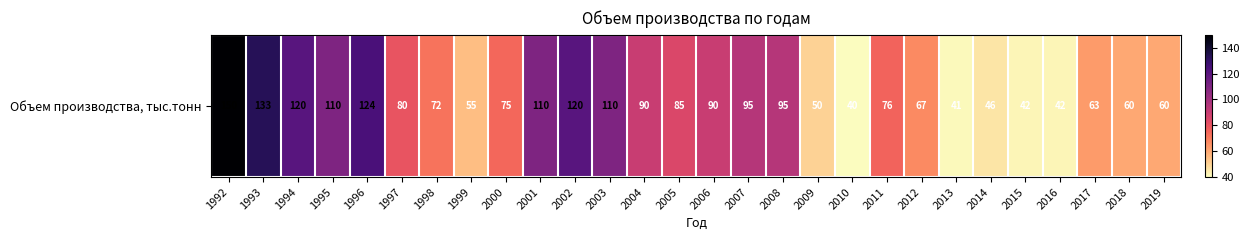

Which label corresponds to the smallest value in the chart?

2010